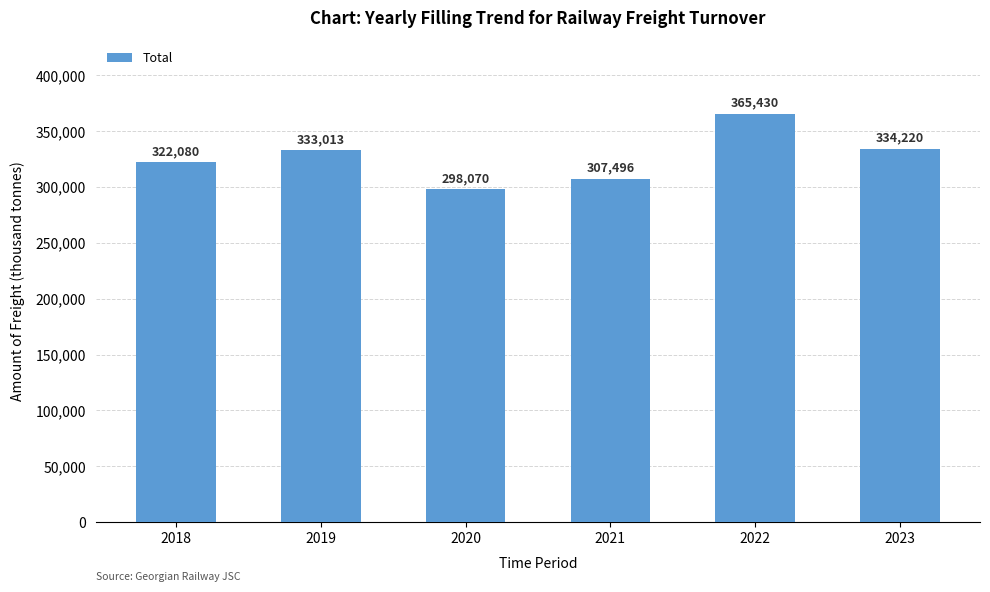

What is the value of the 6th bar from the left?

334220.4